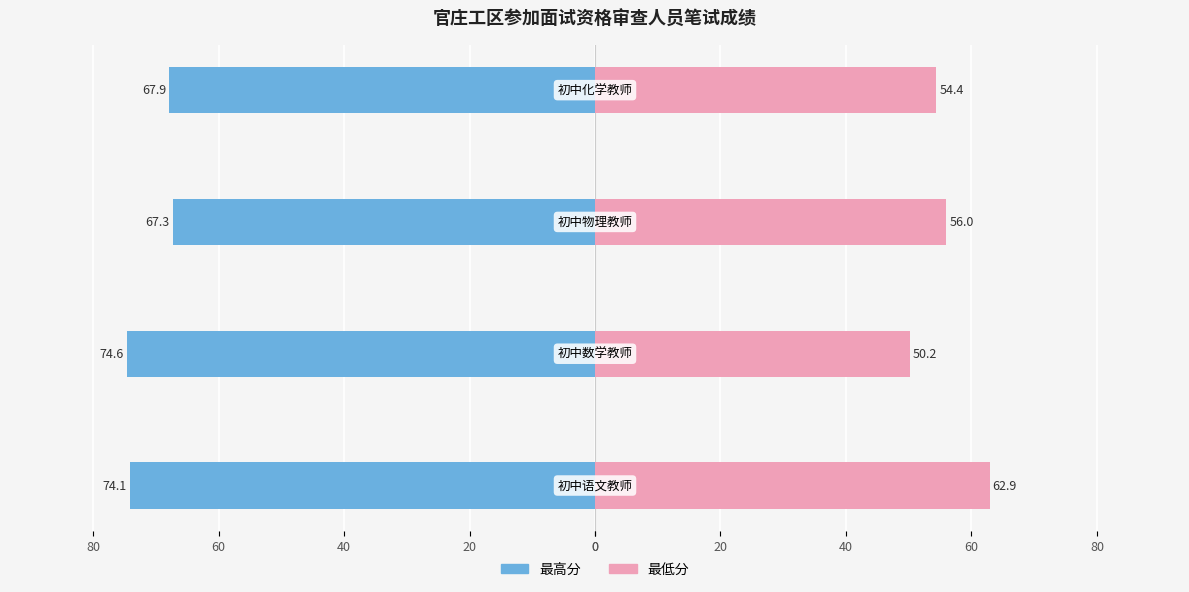

Reading right to left, extract all data points from this chart.

最高分: -67.9	-67.3	-74.6	-74.1
最低分: 54.4	56.0	50.2	62.9